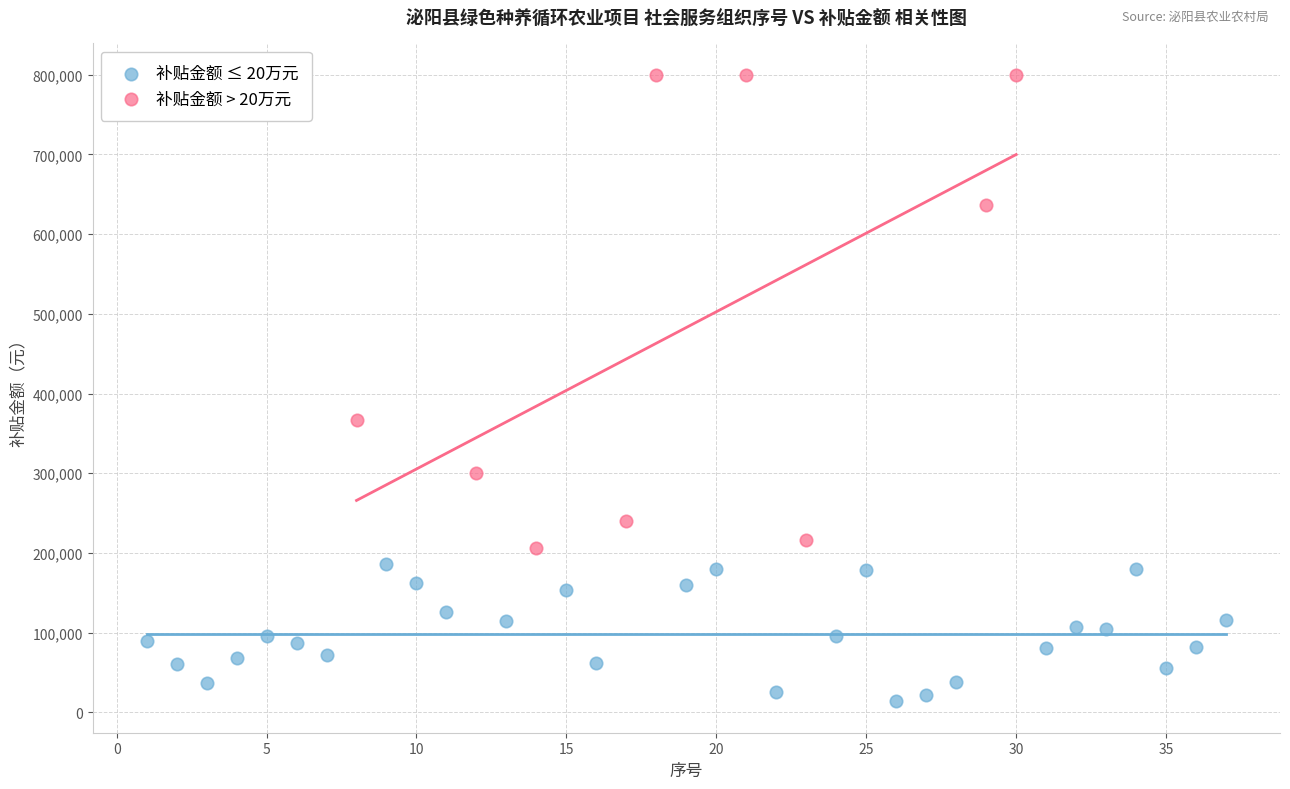

Which series reaches the maximum Y coordinate?

补贴金额 > 20万元